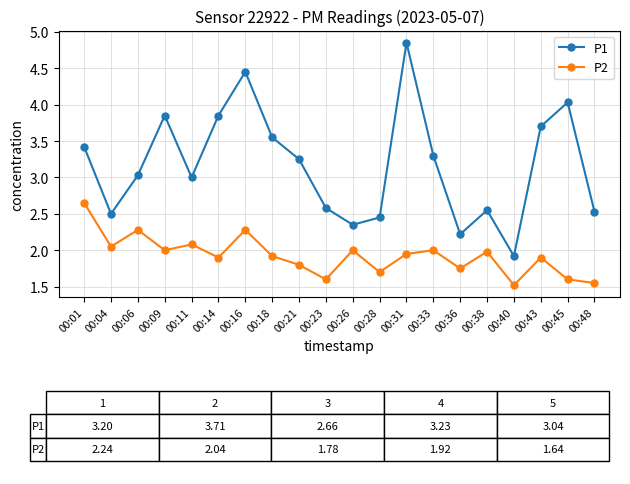

True or false: P1 has a value of 3.3 at 00:33.

True